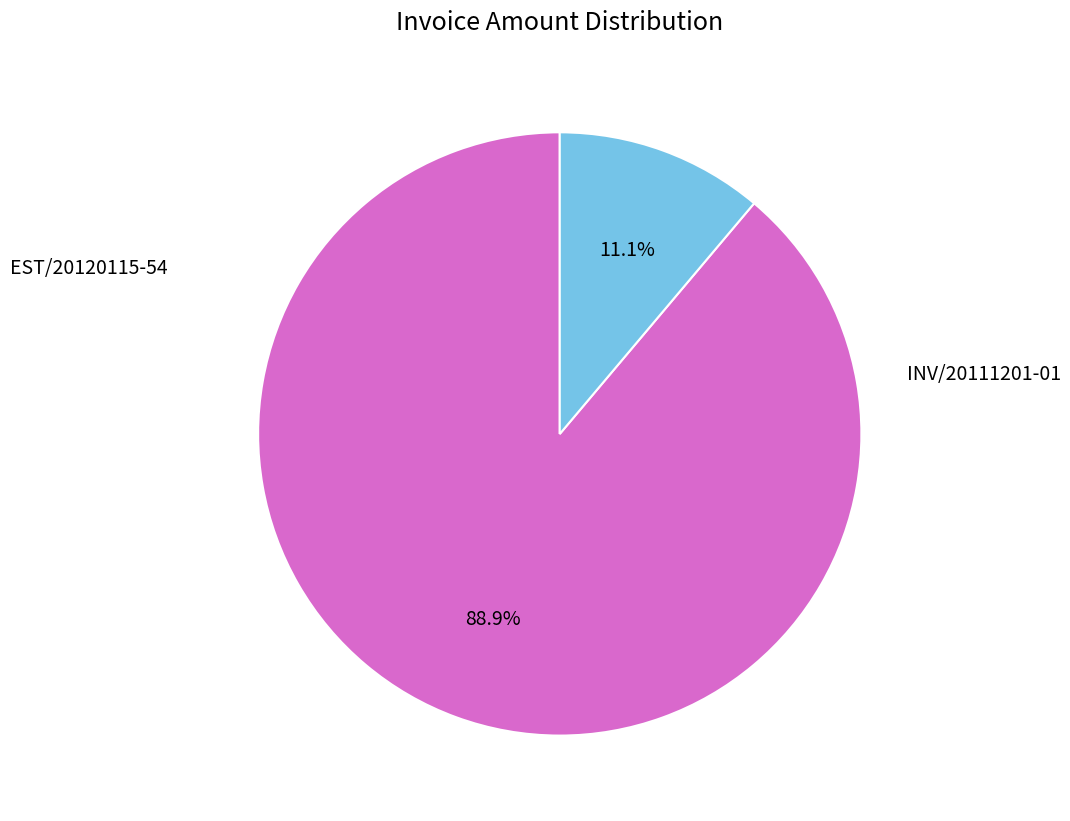

Is there a majority slice in this chart?

Yes